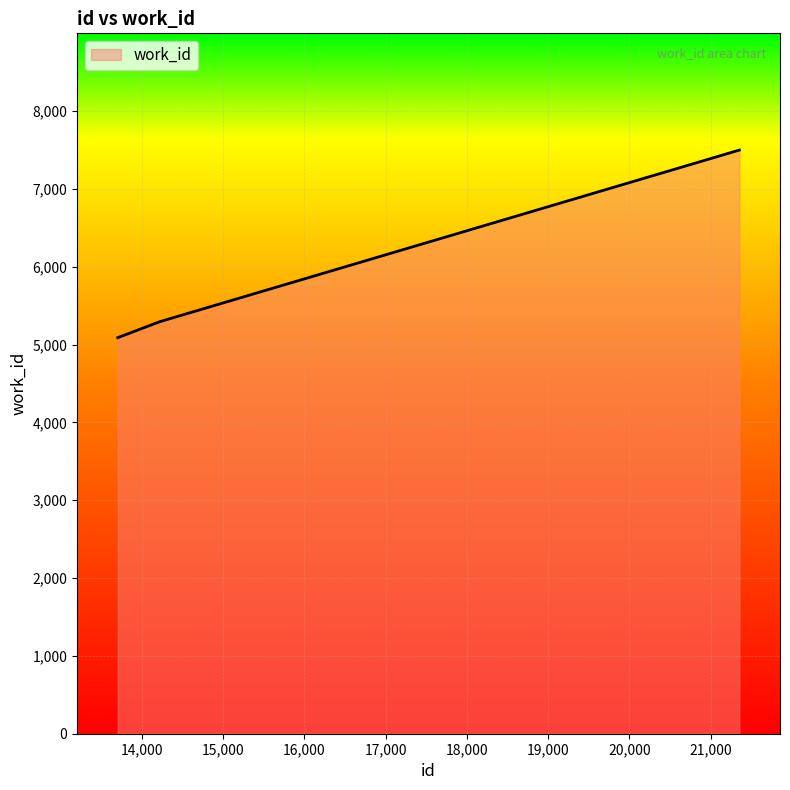

What is the maximum value shown in the chart?

7498